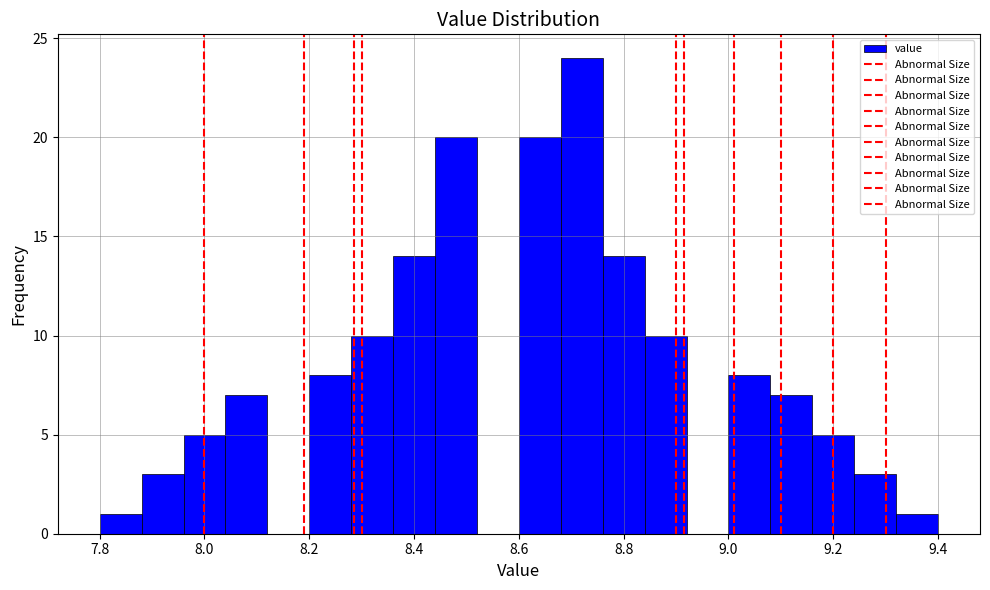

Reading left to right, list every bar in this chart as the range it spans on the x-axis followed by its height. The values are not printed on the chart, so give them approximately, as read against the axis.

7.80 to 7.88: 1
7.88 to 7.96: 3
7.96 to 8.04: 5
8.04 to 8.12: 7
8.12 to 8.20: 0
8.20 to 8.28: 8
8.28 to 8.36: 10
8.36 to 8.44: 14
8.44 to 8.52: 20
8.52 to 8.60: 0
8.60 to 8.68: 20
8.68 to 8.76: 24
8.76 to 8.84: 14
8.84 to 8.92: 10
8.92 to 9.00: 0
9.00 to 9.08: 8
9.08 to 9.16: 7
9.16 to 9.24: 5
9.24 to 9.32: 3
9.32 to 9.40: 1